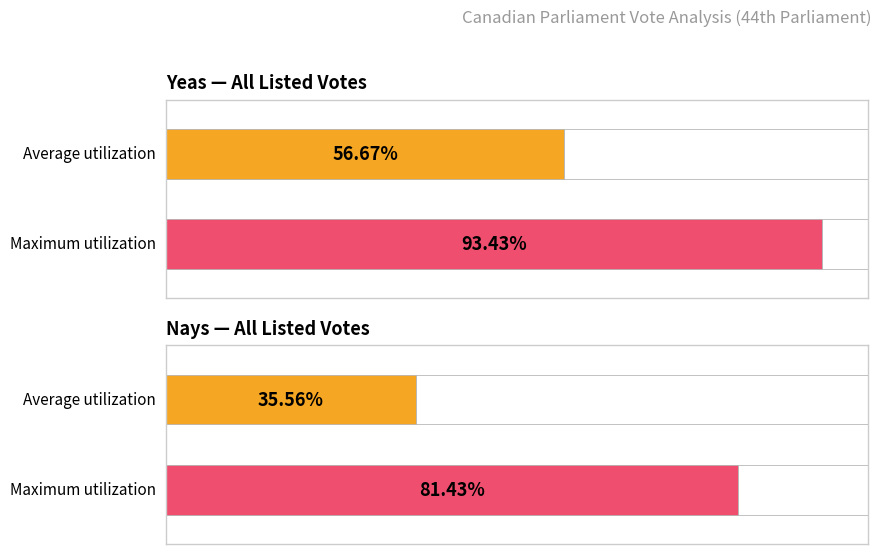

True or false: Yeas has a value of 241 at 747.

False